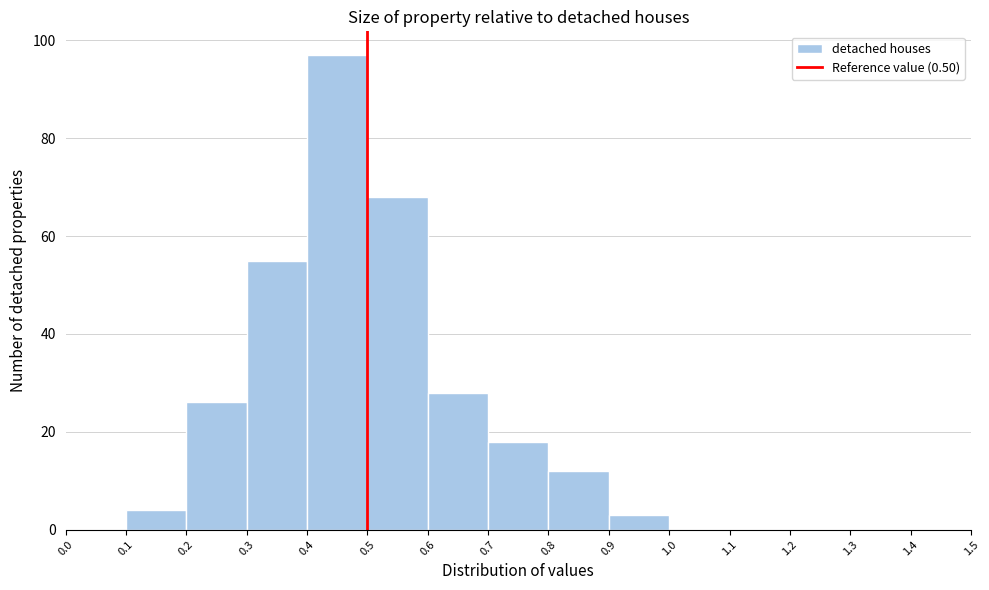

How tall is the bar that spans 0.7 to 0.8 on the x-axis? The values are not printed on the chart, so give them approximately, as read against the axis.

18